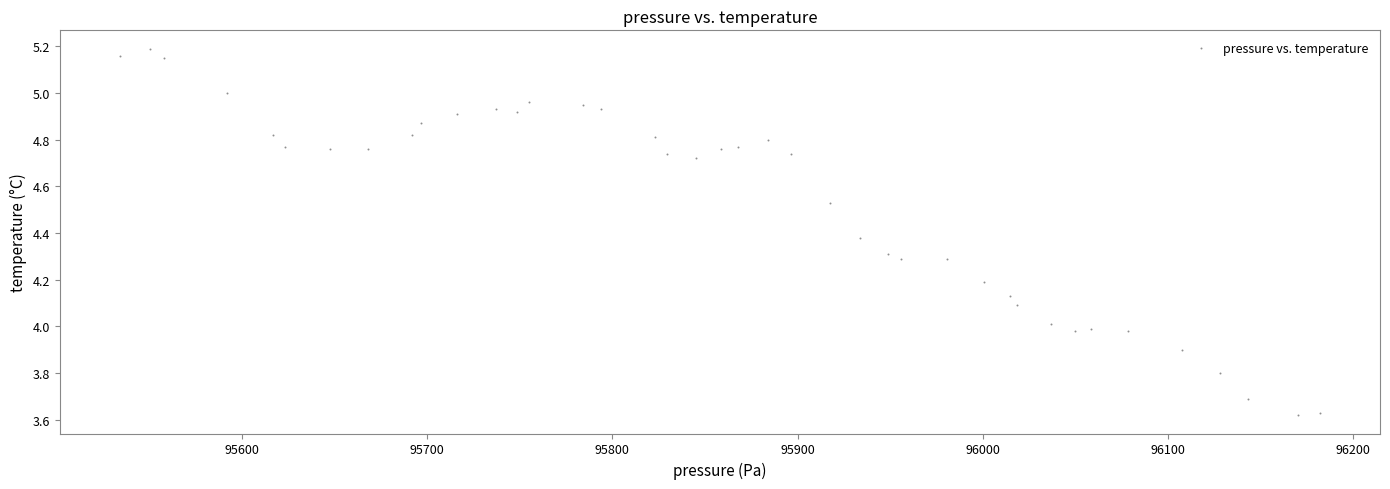

What is the range of X values (max minus min)?

647.8